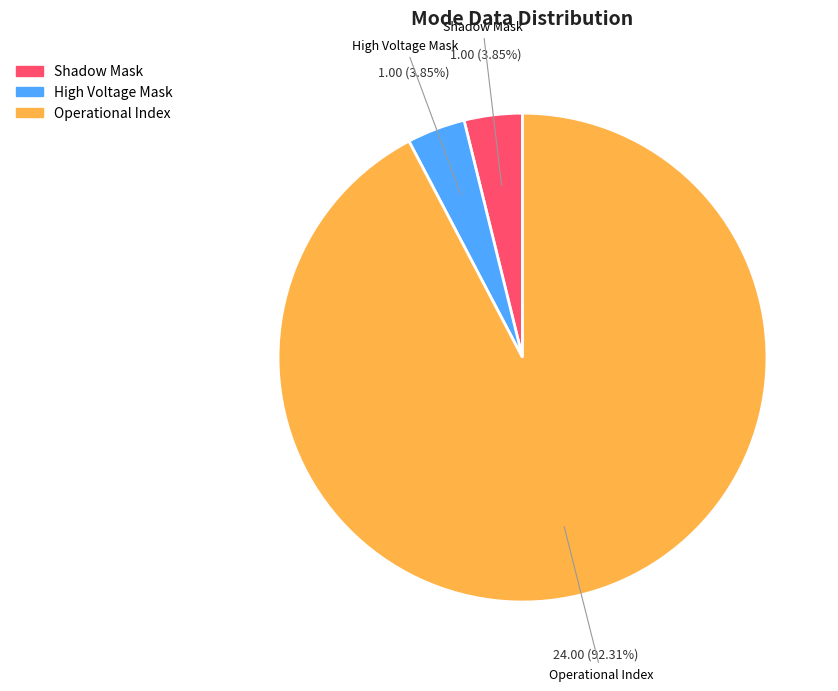

Count the number of slices in the pie.

3